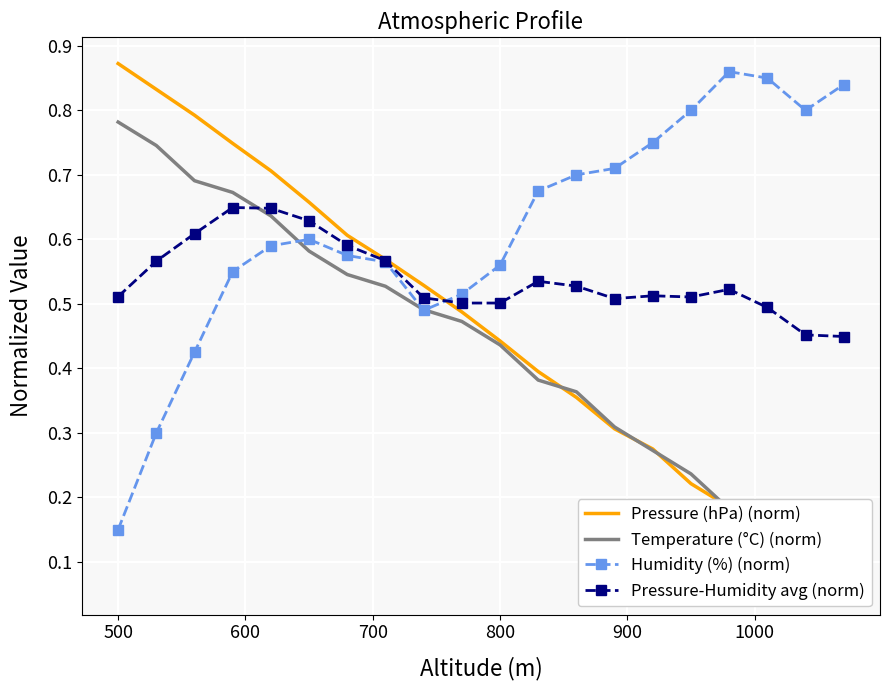

How many lines are shown in the chart?

4